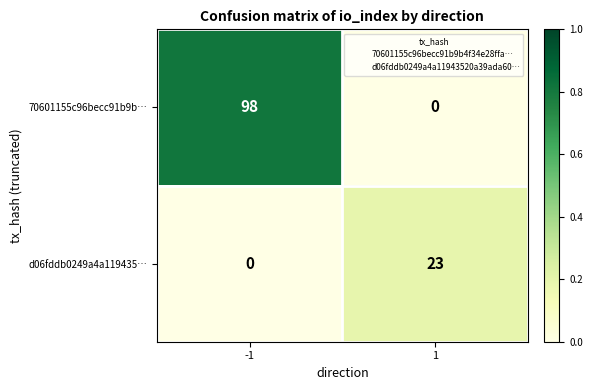

What is the maximum value shown in the chart?

98